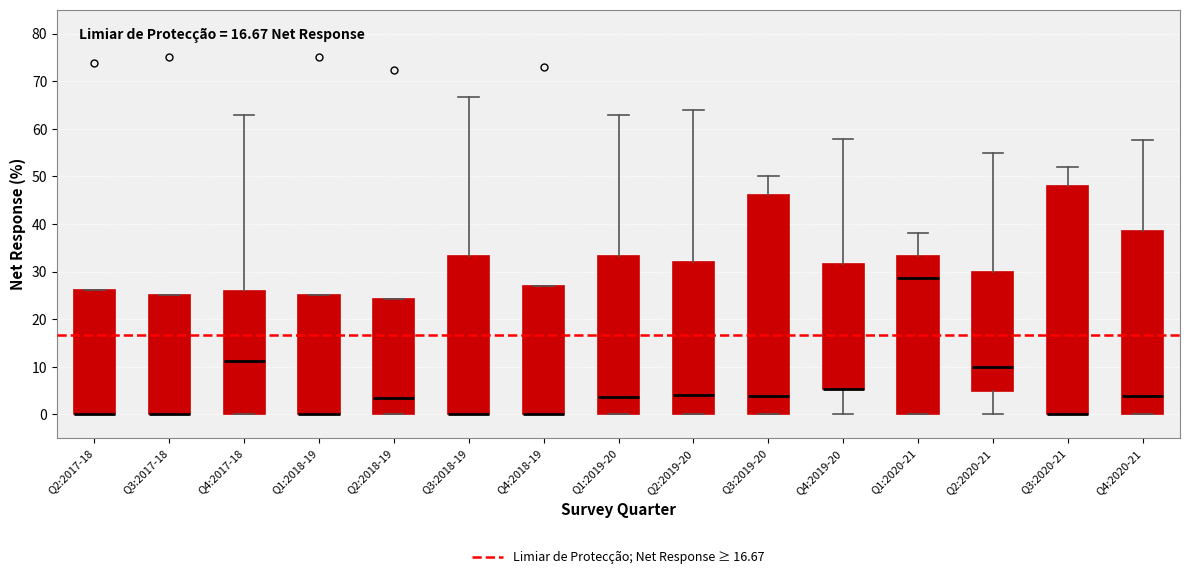

Reading left to right, read every box against the y-axis: the position of its median line, the range the box covers, and the ends of its whiskers. The values are not printed on the chart, so give them approximately, as read against the axis.

Q2:2017-18: median 0 (drawn on the box's lower edge), box 0 to 26, whiskers 0 to 26
Q3:2017-18: median 0 (drawn on the box's lower edge), box 0 to 25, whiskers 0 to 25
Q4:2017-18: median 11, box 0 to 26, whiskers 0 to 63
Q1:2018-19: median 0 (drawn on the box's lower edge), box 0 to 25, whiskers 0 to 25
Q2:2018-19: median 3, box 0 to 24, whiskers 0 to 24
Q3:2018-19: median 0 (drawn on the box's lower edge), box 0 to 33, whiskers 0 to 67
Q4:2018-19: median 0 (drawn on the box's lower edge), box 0 to 27, whiskers 0 to 27
Q1:2019-20: median 4, box 0 to 33, whiskers 0 to 63
Q2:2019-20: median 4, box 0 to 32, whiskers 0 to 64
Q3:2019-20: median 4, box 0 to 46, whiskers 0 to 50
Q4:2019-20: median 5 (drawn on the box's lower edge), box 5 to 32, whiskers 0 to 58
Q1:2020-21: median 29, box 0 to 33, whiskers 0 to 38
Q2:2020-21: median 10, box 5 to 30, whiskers 0 to 55
Q3:2020-21: median 0 (drawn on the box's lower edge), box 0 to 48, whiskers 0 to 52
Q4:2020-21: median 4, box 0 to 38, whiskers 0 to 58